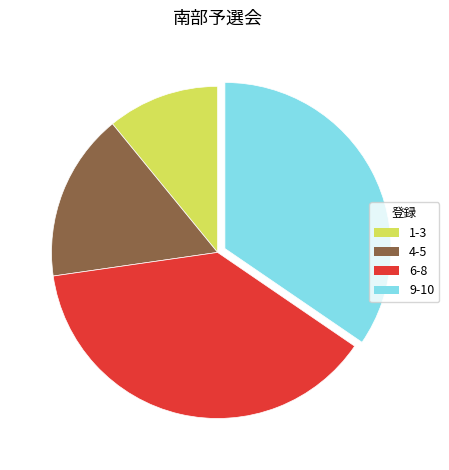

What is the ratio of the value at 9-10 to the value at 6-8?

0.9